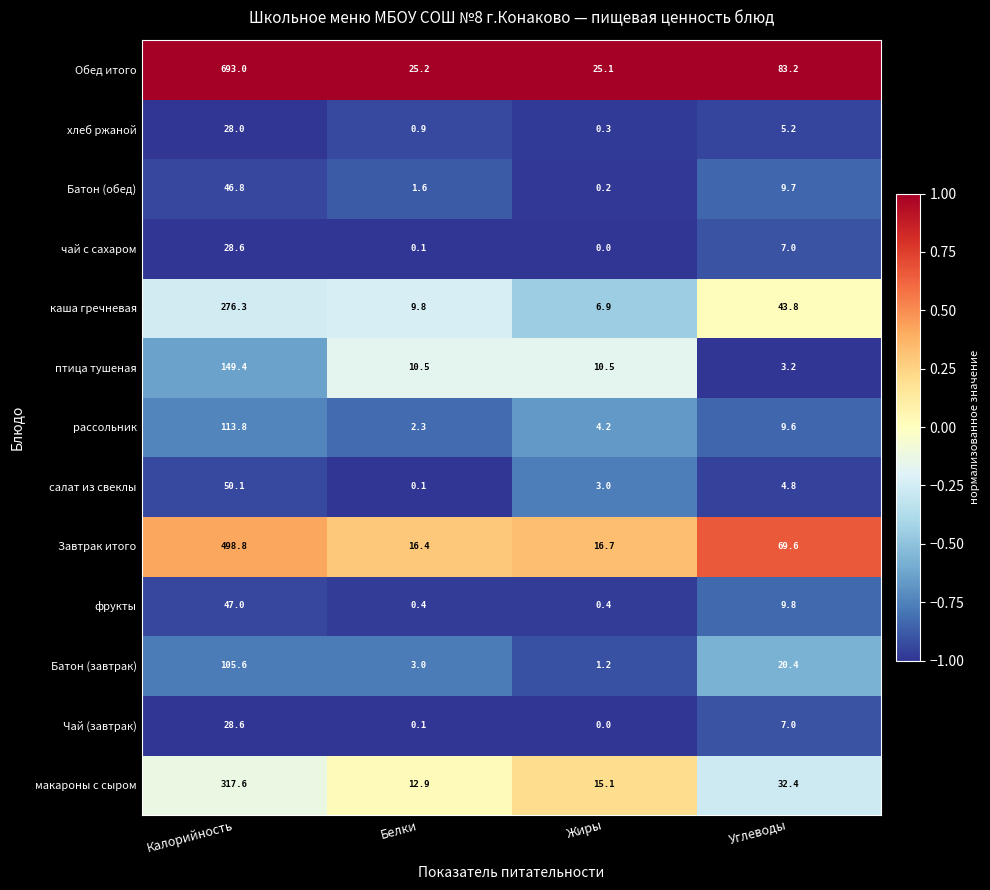

The value of хлеб ржаной at Углеводы is 2.2. True or false?

False